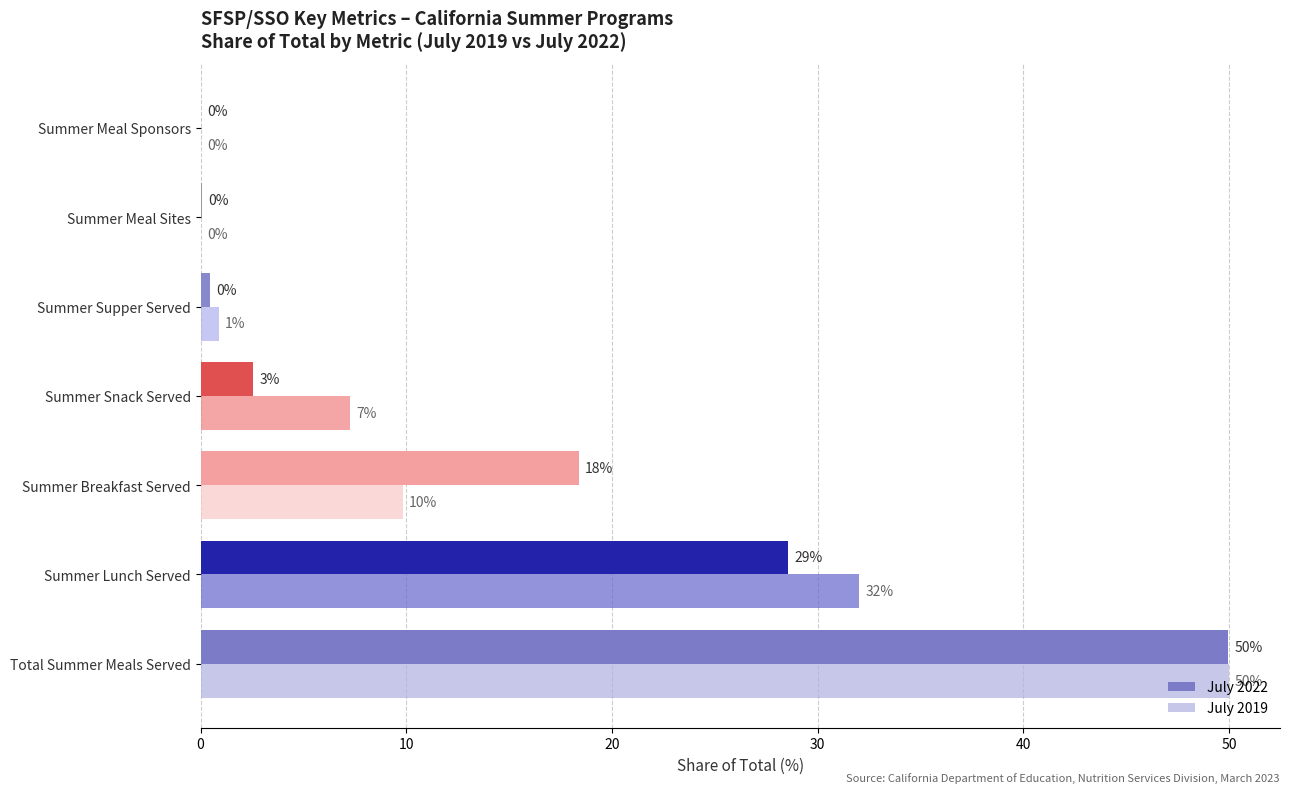

What is the sum of all July 2022 values?

100.0